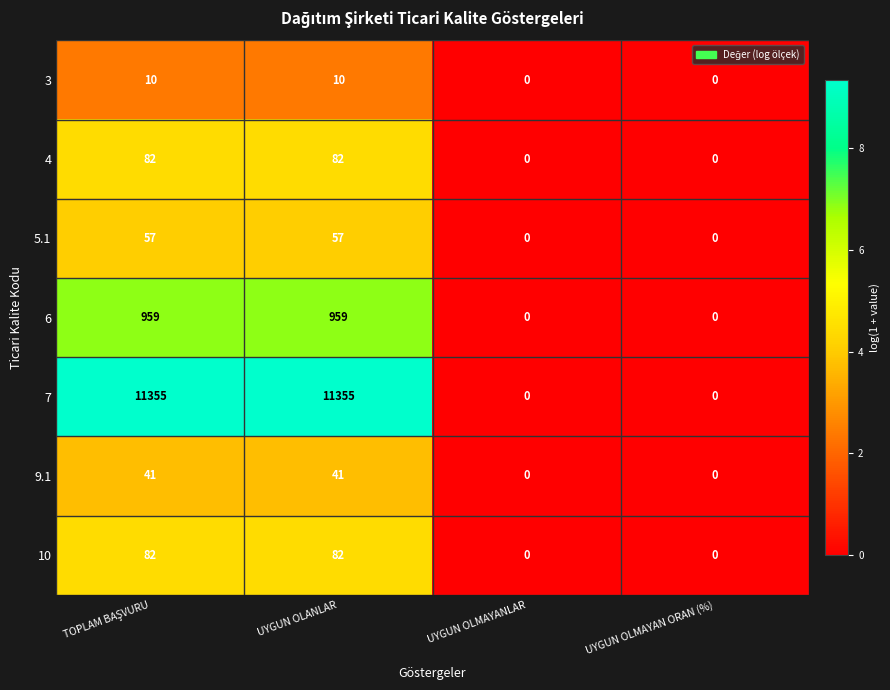

Reading left to right, list all the values displayed in this chart.

3: 10	10	0	0
4: 82	82	0	0
5.1: 57	57	0	0
6: 959	959	0	0
7: 11355	11355	0	0
9.1: 41	41	0	0
10: 82	82	0	0